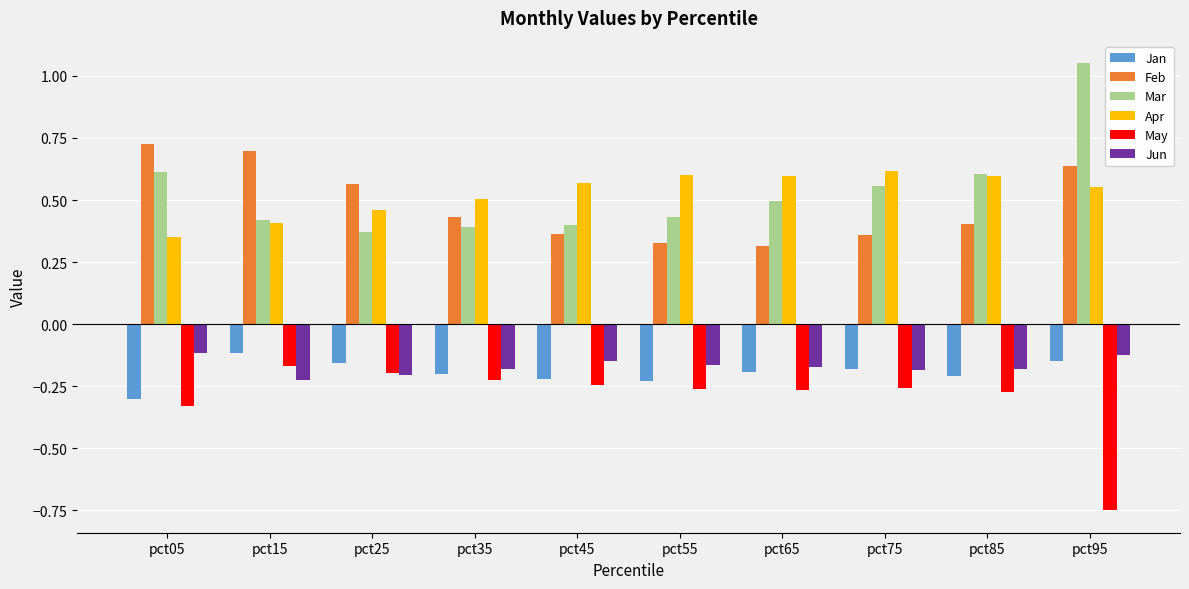

The May series shows -0.2 at pct25. True or false?

True